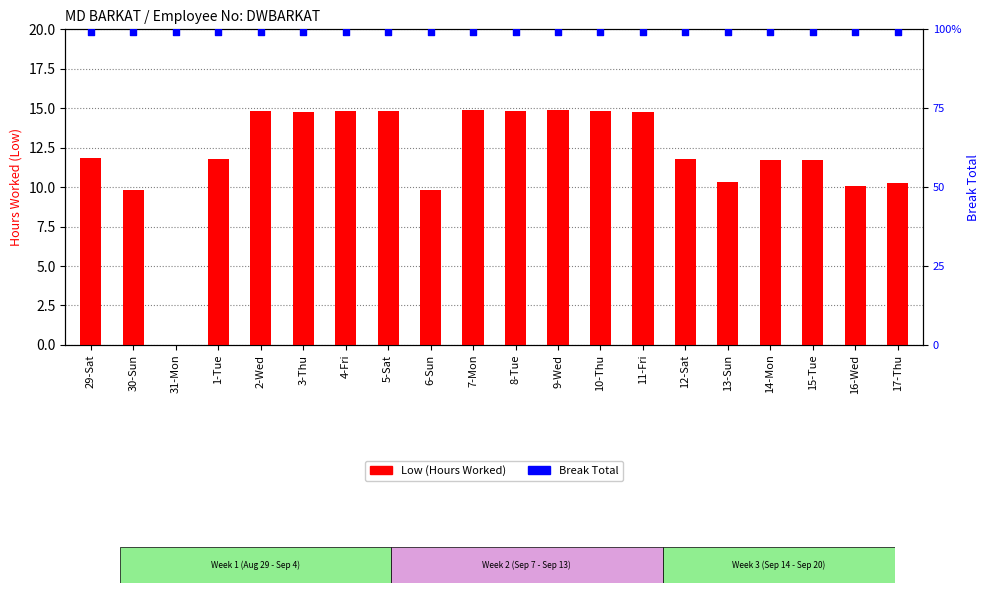

Which series reaches the maximum Y coordinate?

Low